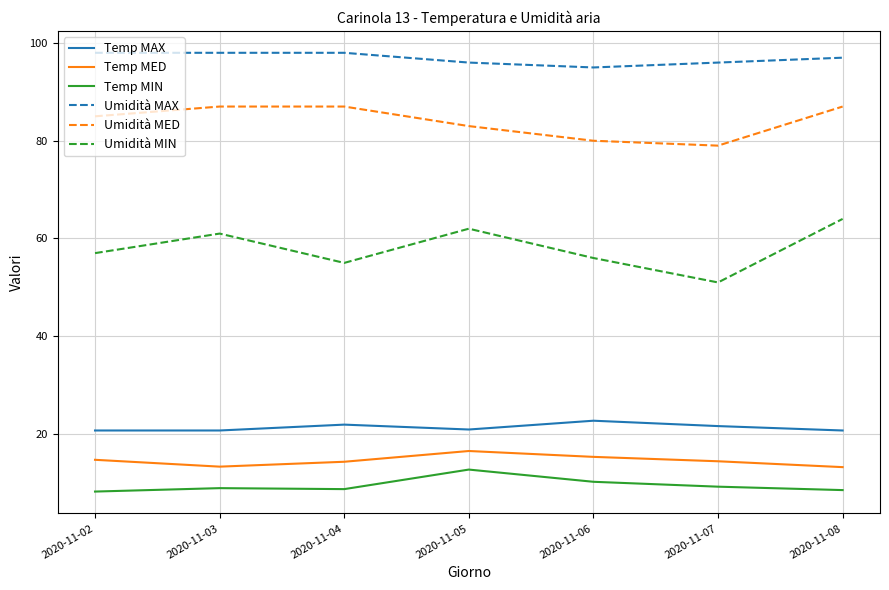

Which series has the largest total across all categories?

Umidità MAX